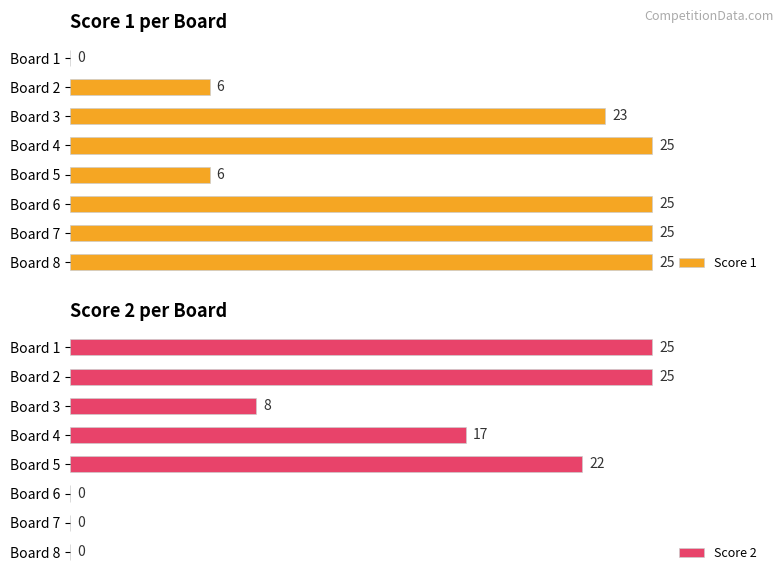

What are all the series names shown in the legend?

Score 1, Score 2